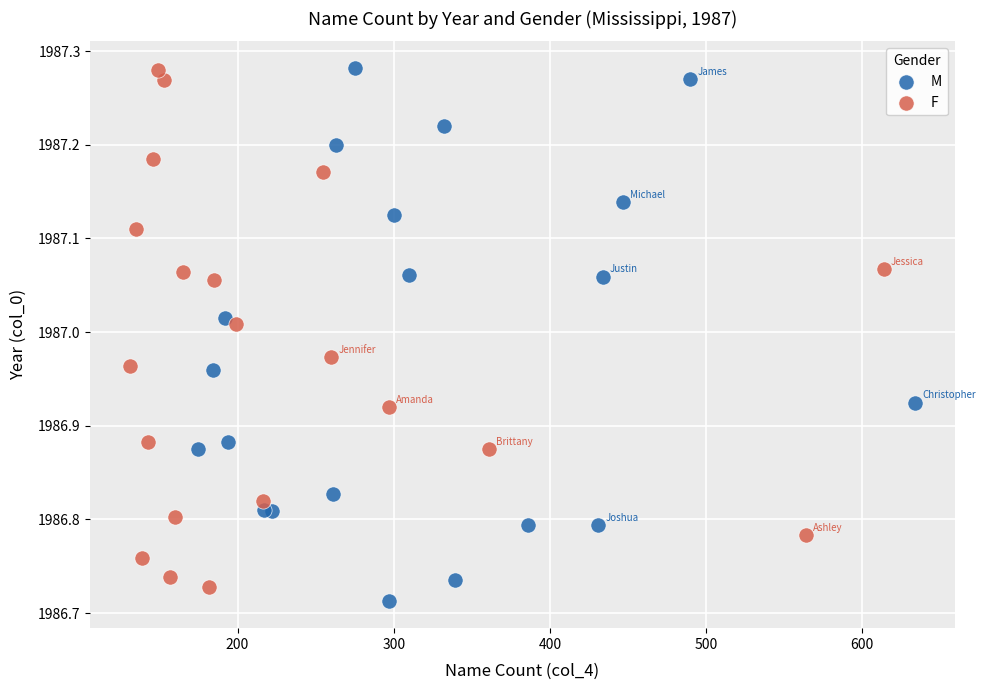

What are all the series names shown in the legend?

M, F